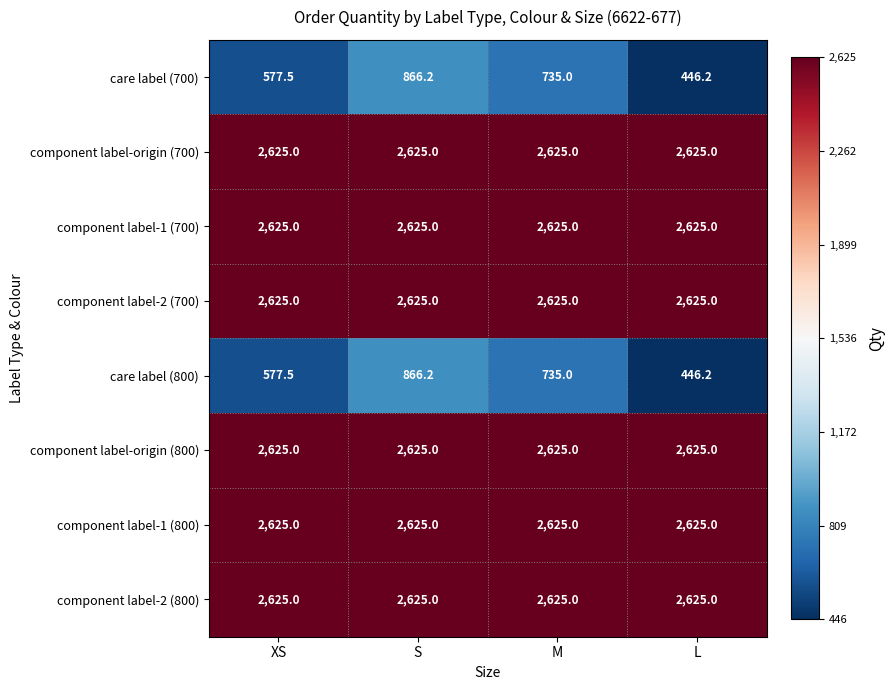

What is the lowest value of the component label-1 (700) series?

2625.0